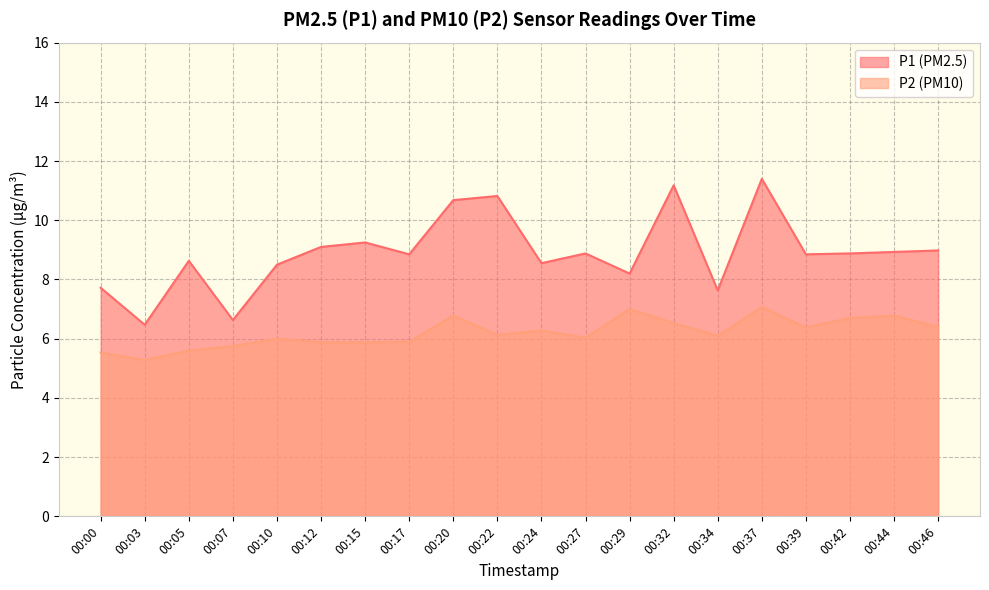

Which series has the largest total across all categories?

P1 (PM2.5)